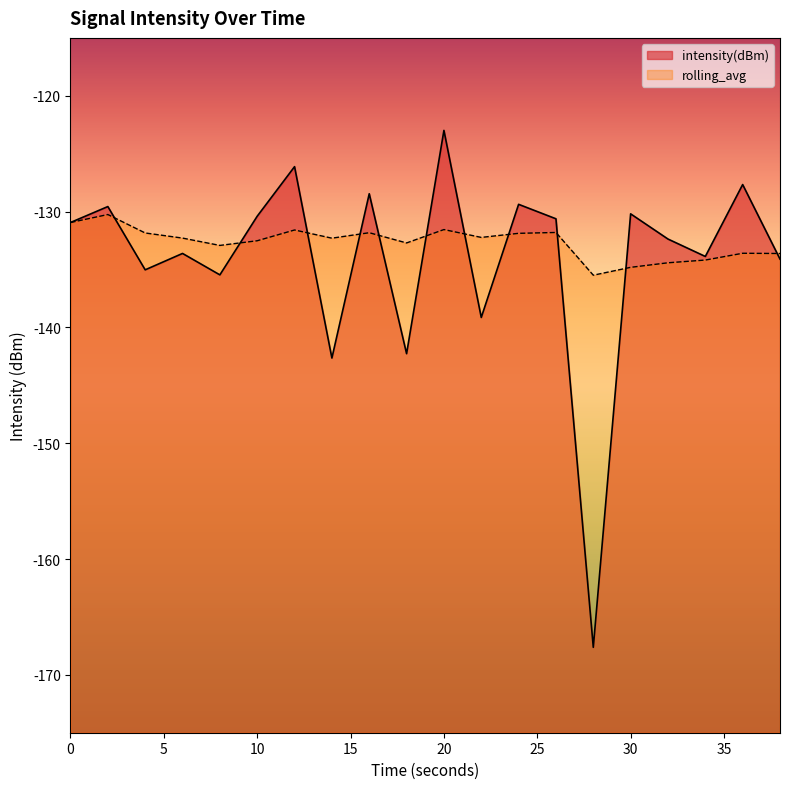

What is the total value across all series at 26?

-262.4